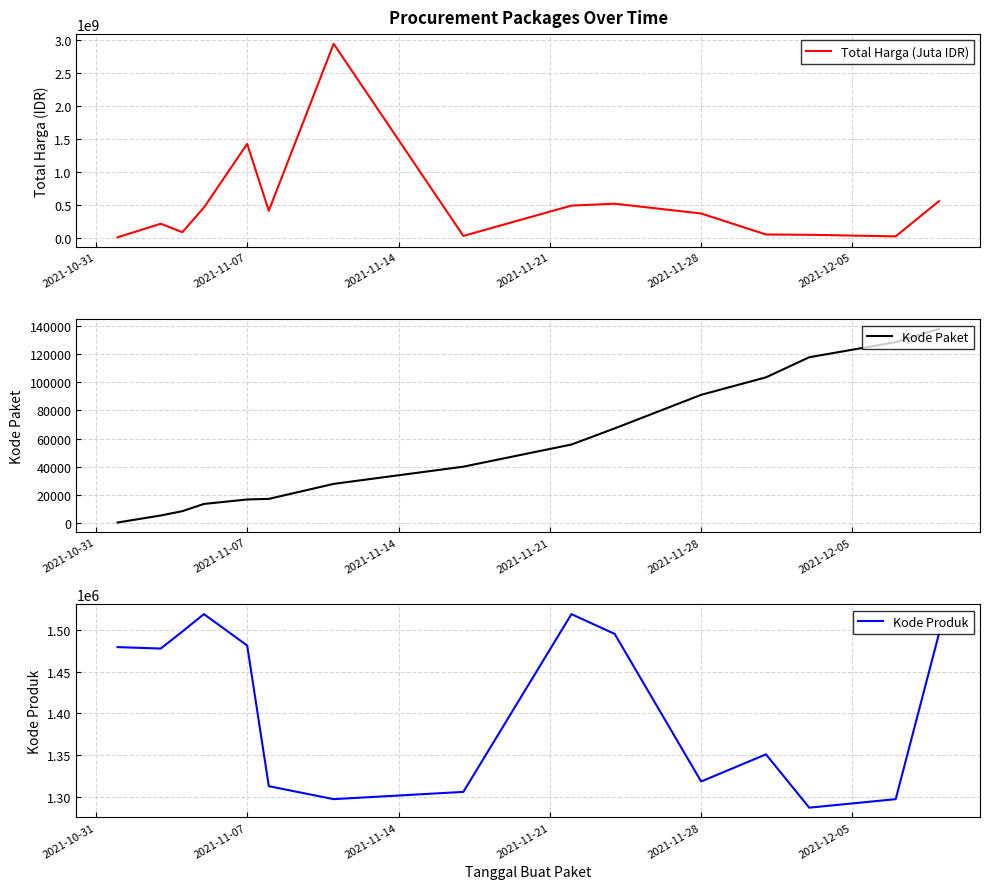

Where is Total Harga (Juta IDR) nearest to the value 1475895370?

2021-11-07